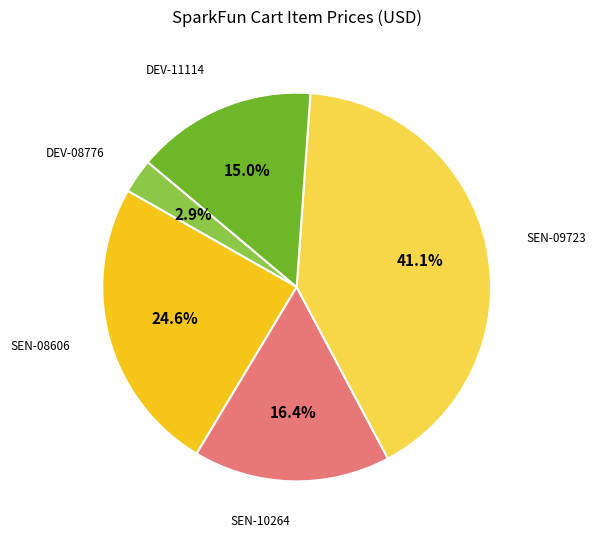

Does any single category account for the majority?

No